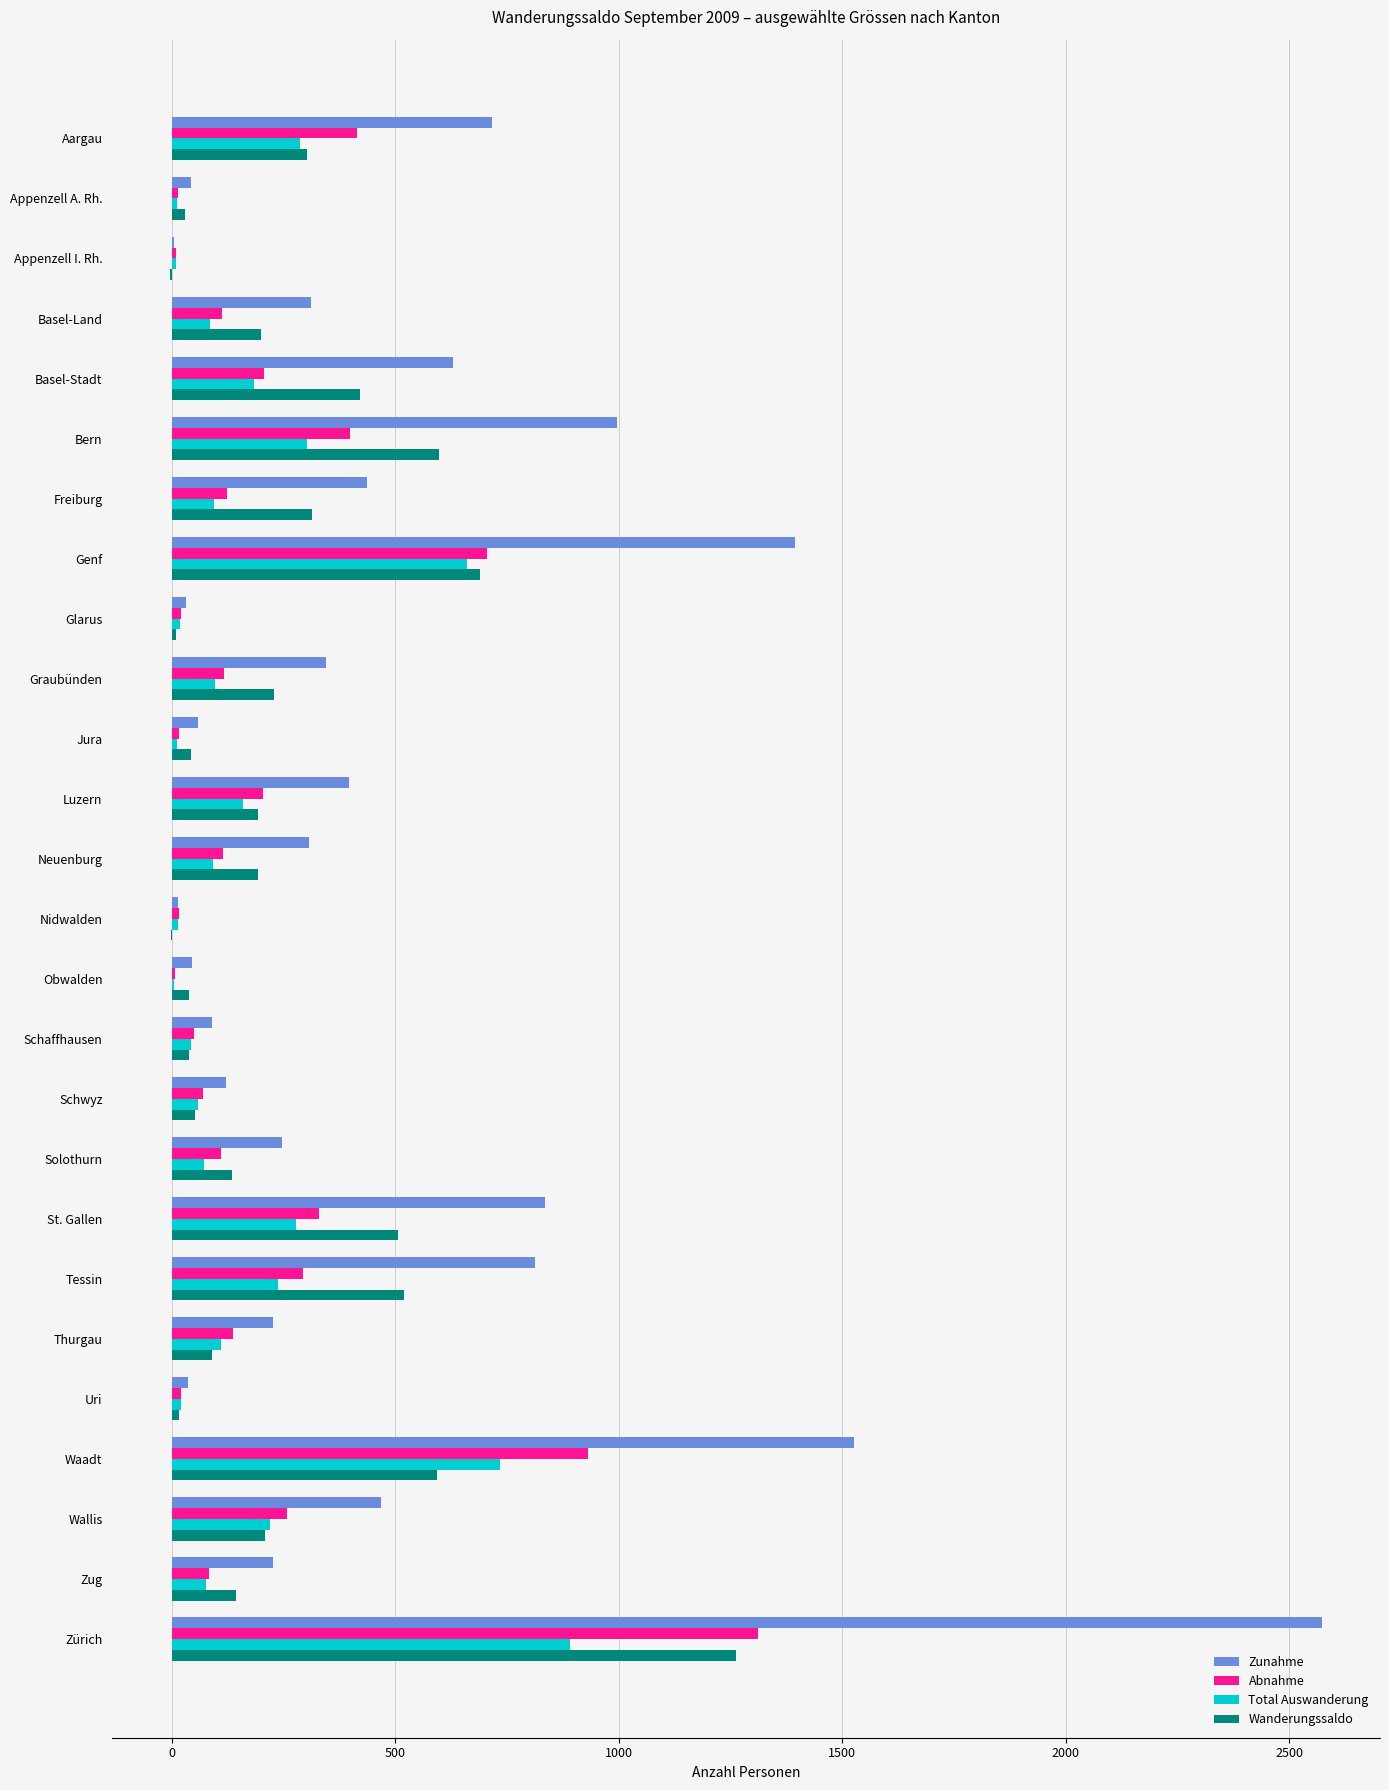

What is the total value across all series at Tessin?

1863